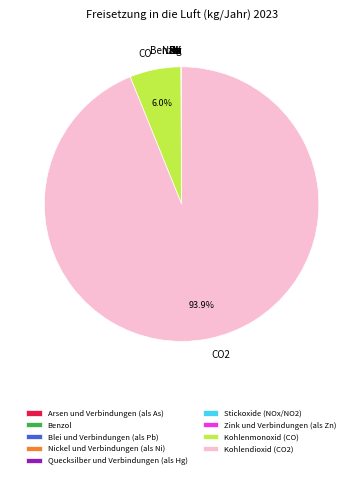

What is the majority slice?

Kohlendioxid (CO2)